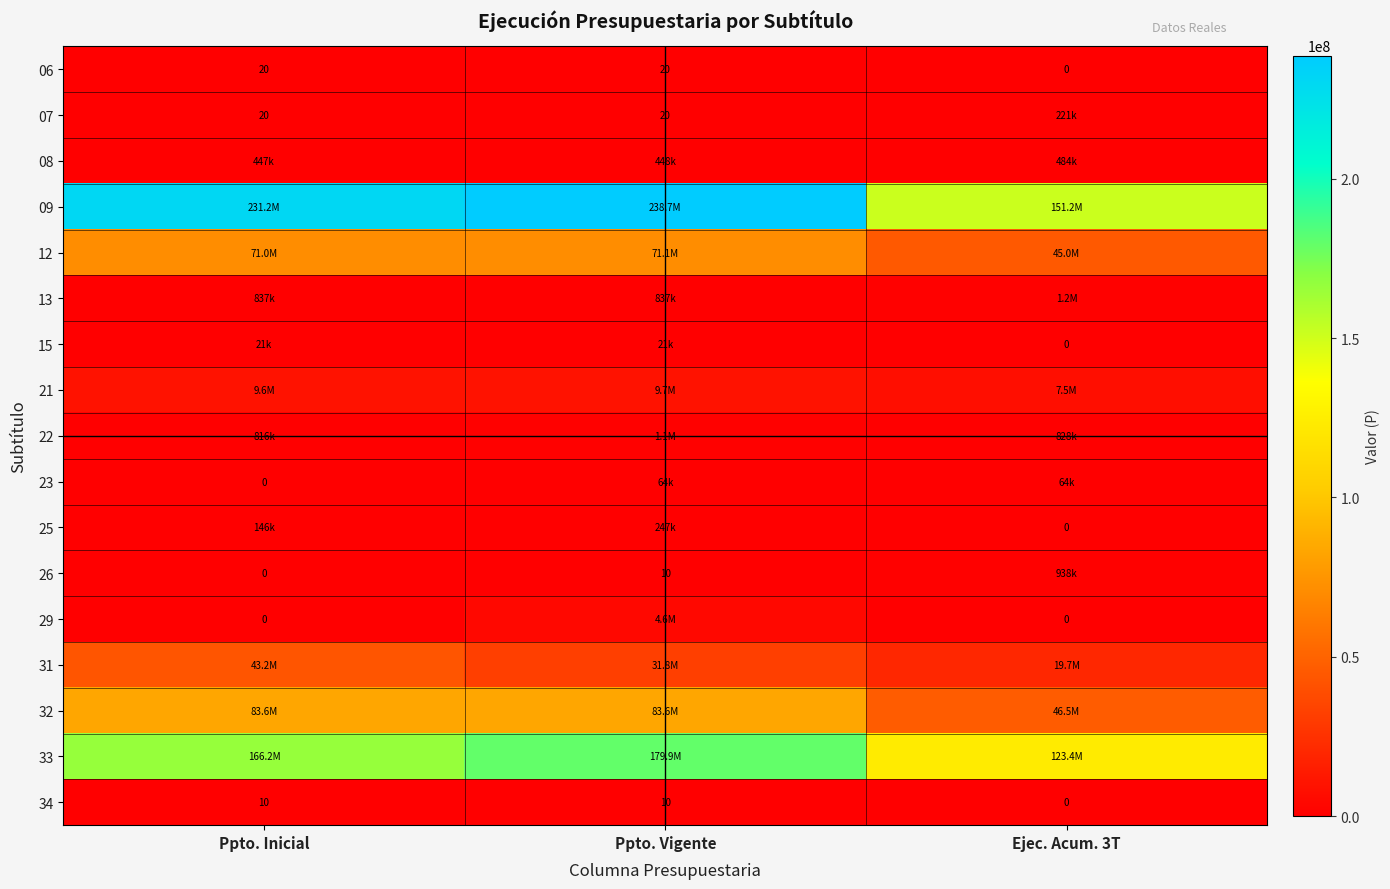

What is the average value of the 06 series?

13